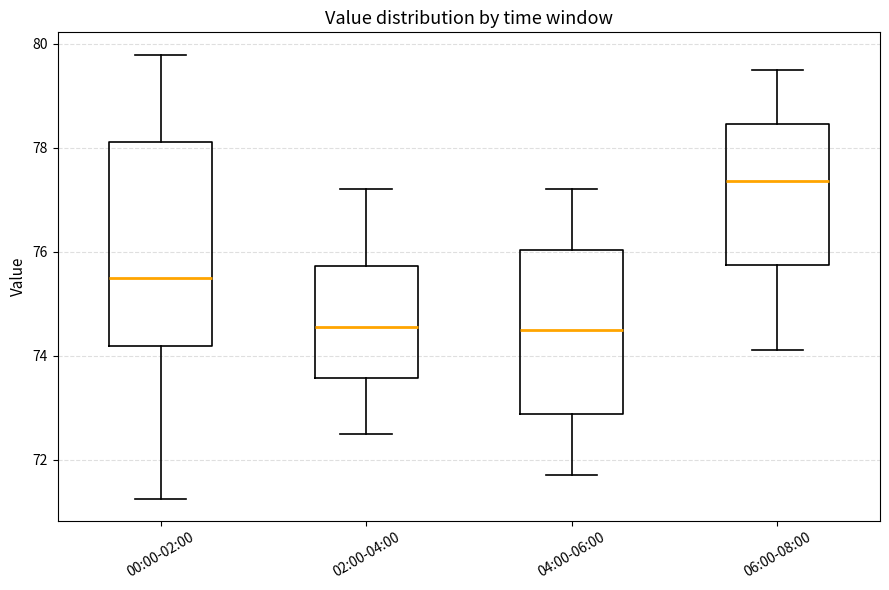

Reading left to right, read every box against the y-axis: the position of its median line, the range the box covers, and the ends of its whiskers. The values are not printed on the chart, so give them approximately, as read against the axis.

00:00-02:00: median 75.4, box 74.2 to 78.2, whiskers 71.2 to 79.8
02:00-04:00: median 74.6, box 73.6 to 75.8, whiskers 72.6 to 77.2
04:00-06:00: median 74.6, box 72.8 to 76.0, whiskers 71.8 to 77.2
06:00-08:00: median 77.4, box 75.8 to 78.4, whiskers 74.2 to 79.6